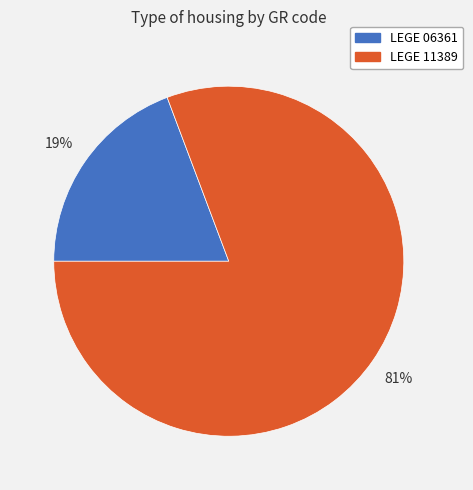

Does LEGE 11389 represent more than half of the total?

Yes